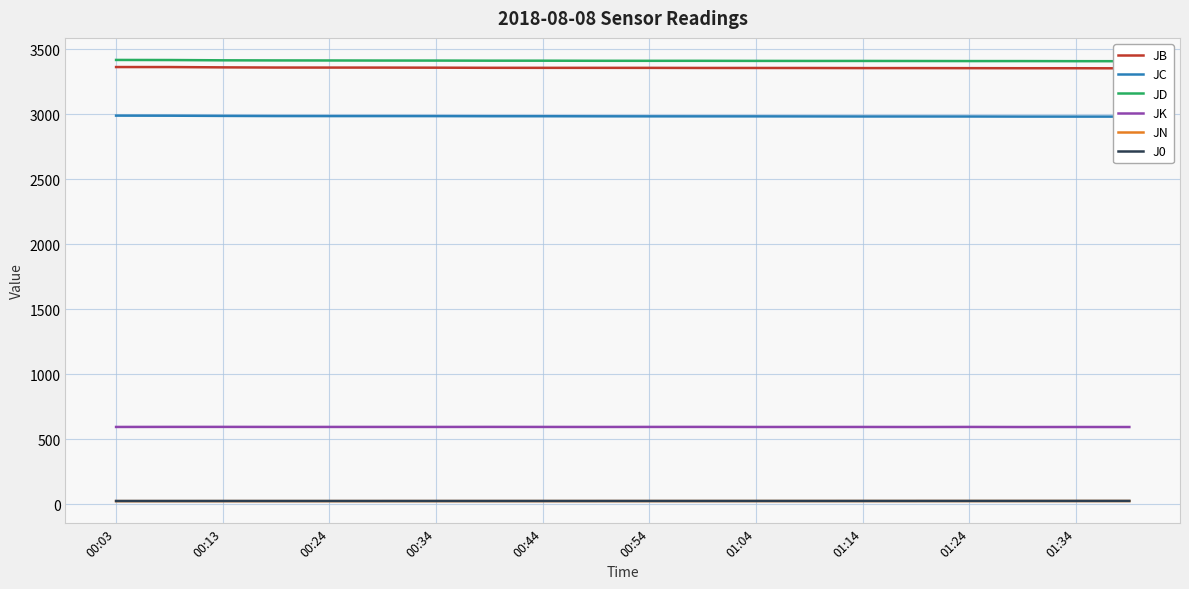

True or false: JC and JD cross at least once.

False